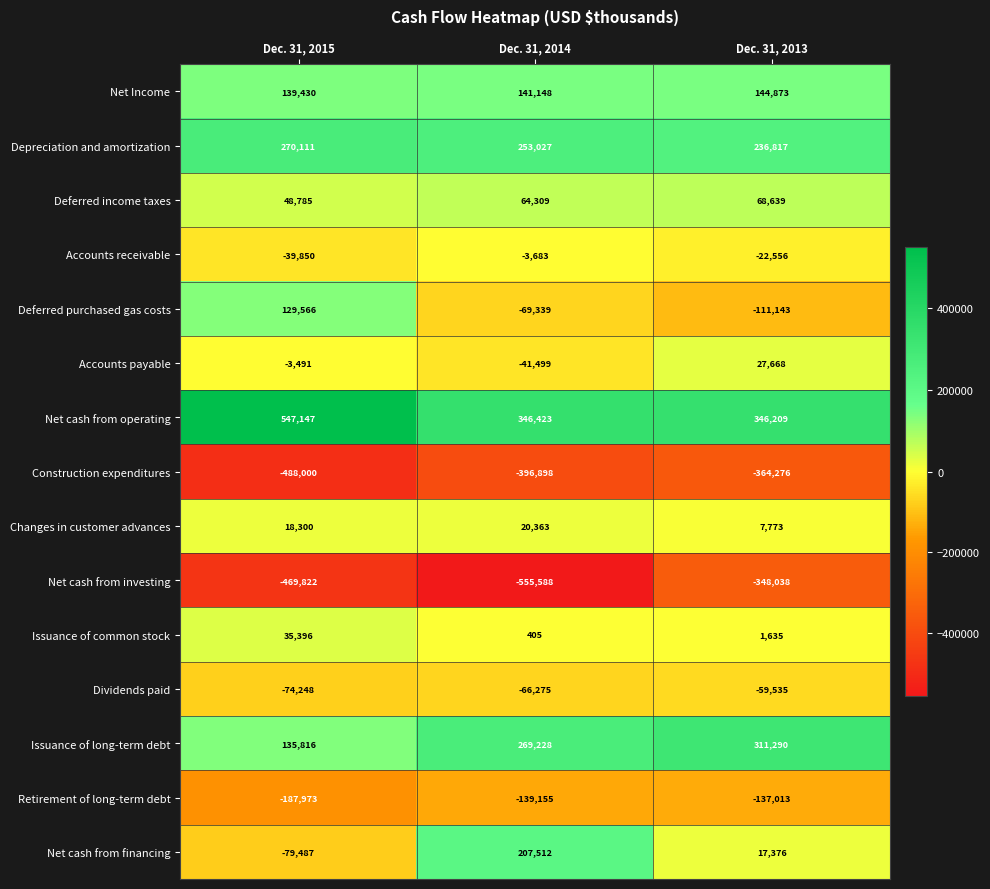

At Dec. 31, 2014, list the series in order from smallest to largest.

Net cash from investing, Construction expenditures, Retirement of long-term debt, Deferred purchased gas costs, Dividends paid, Accounts payable, Accounts receivable, Issuance of common stock, Changes in customer advances, Deferred income taxes, Net Income, Net cash from financing, Depreciation and amortization, Issuance of long-term debt, Net cash from operating